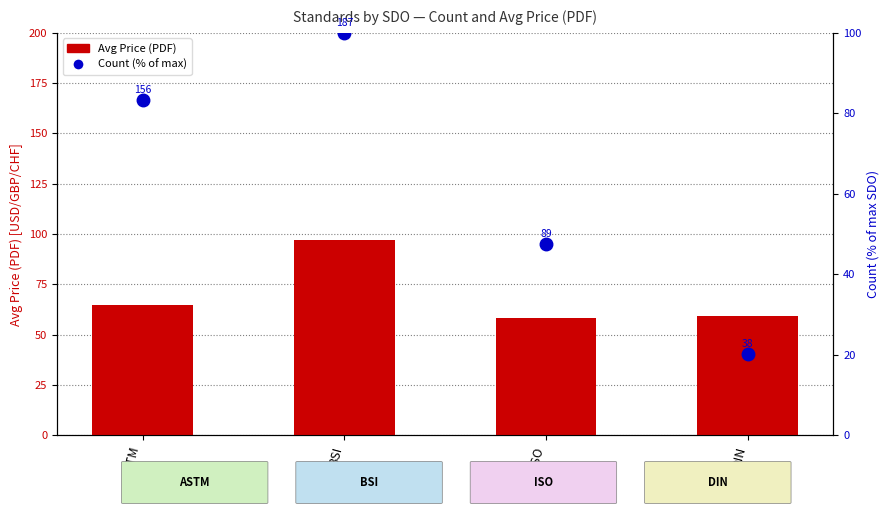

Is it true that Avg Price (PDF) equals 89.9 at DIN?

False